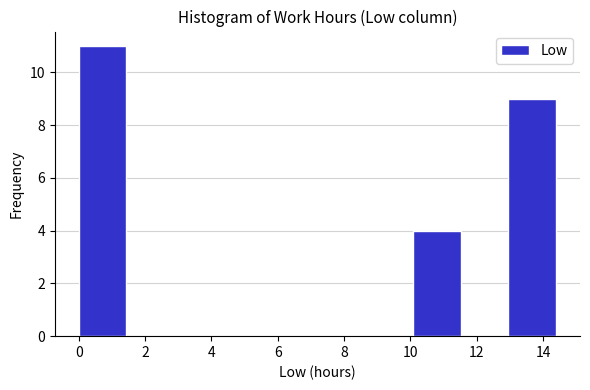

Reading left to right, transcribe this chart: for each bar, give the range it covers on the x-axis and its height. Neither the bar edges nor the heights are printed on the chart, so give them approximately, as read against the axes.

0.0 to 1.4: 11
1.4 to 2.8: 0
2.8 to 4.4: 0
4.4 to 5.8: 0
5.8 to 7.2: 0
7.2 to 8.6: 0
8.6 to 10.0: 0
10.0 to 11.6: 4
11.6 to 13.0: 0
13.0 to 14.4: 9